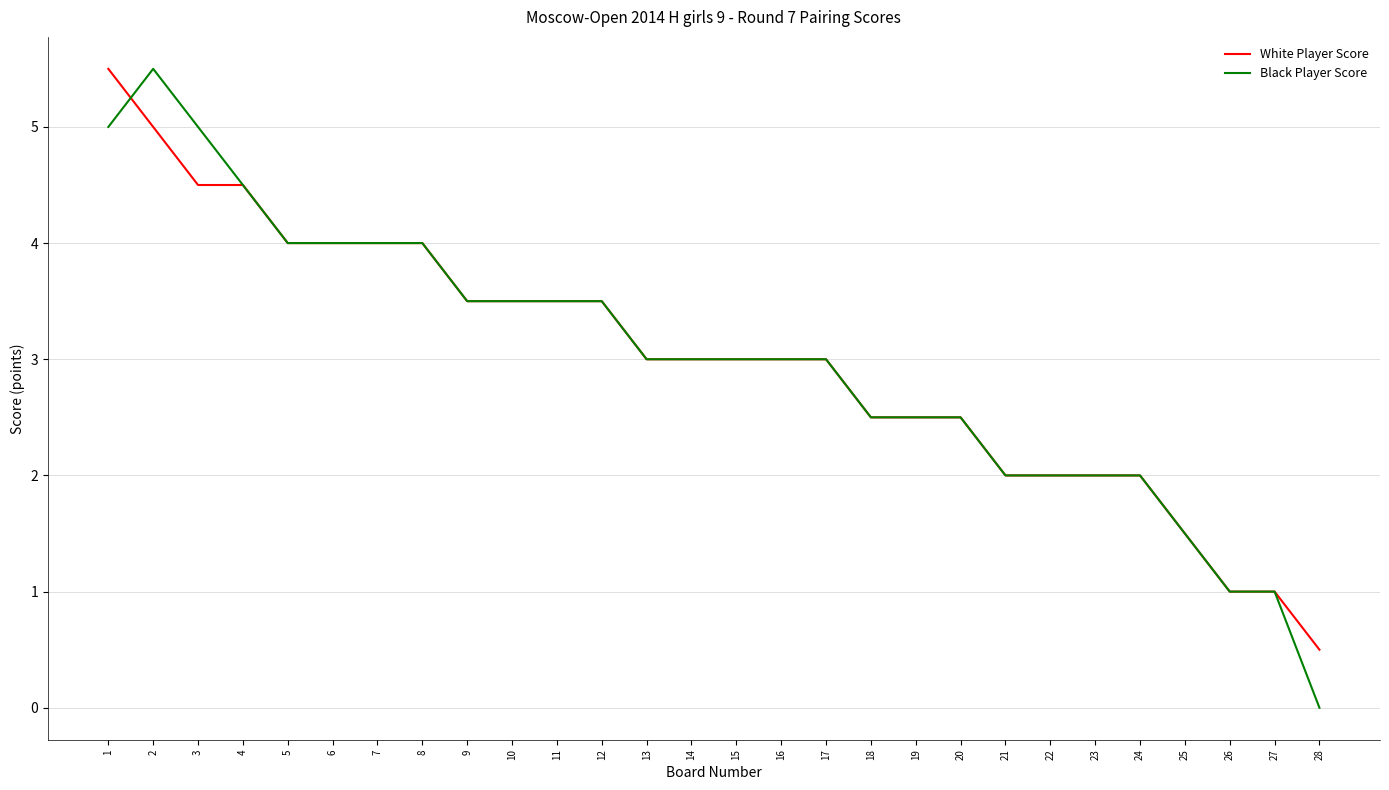

The value of White Player Score at 25 is 0.6. True or false?

False